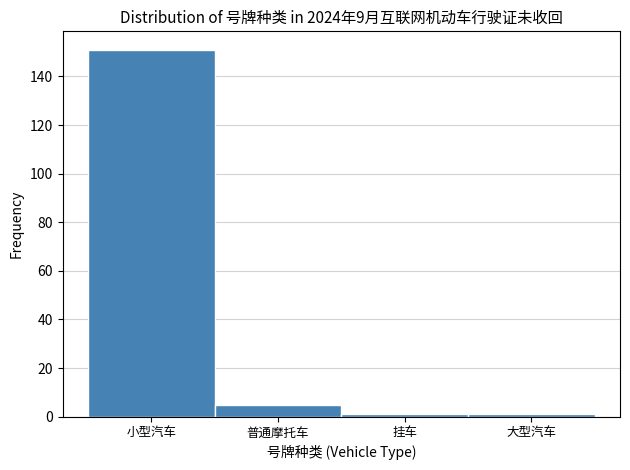

Reading left to right, transcribe all the data shown in this chart.

151	5	1	1